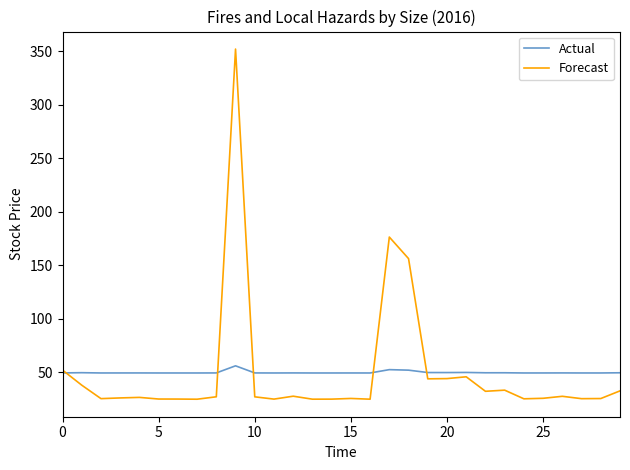

Rank the series by their maximum value, from lowest to highest.

Actual, Forecast